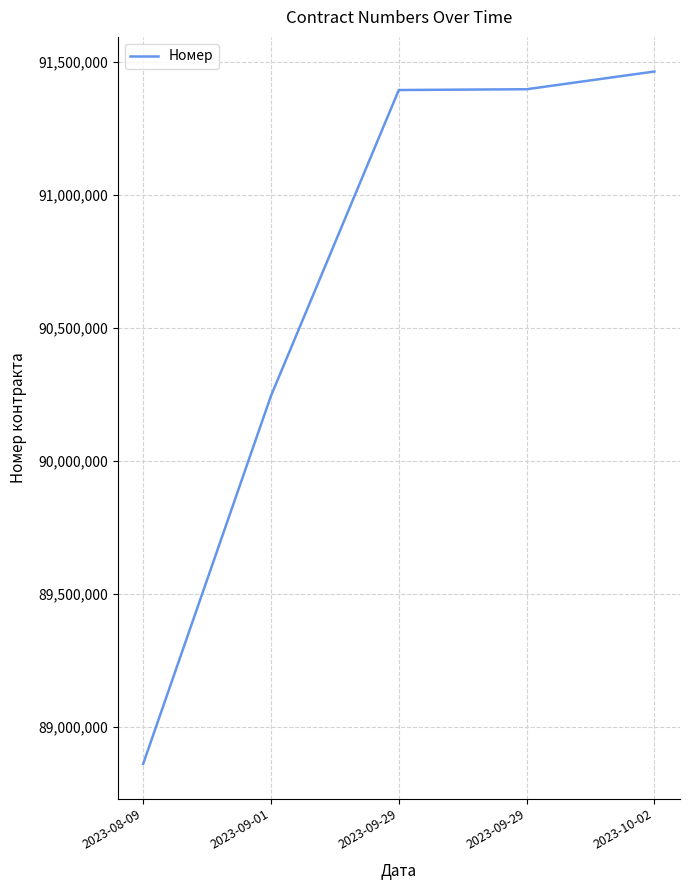

Count the number of categories in the chart.

5